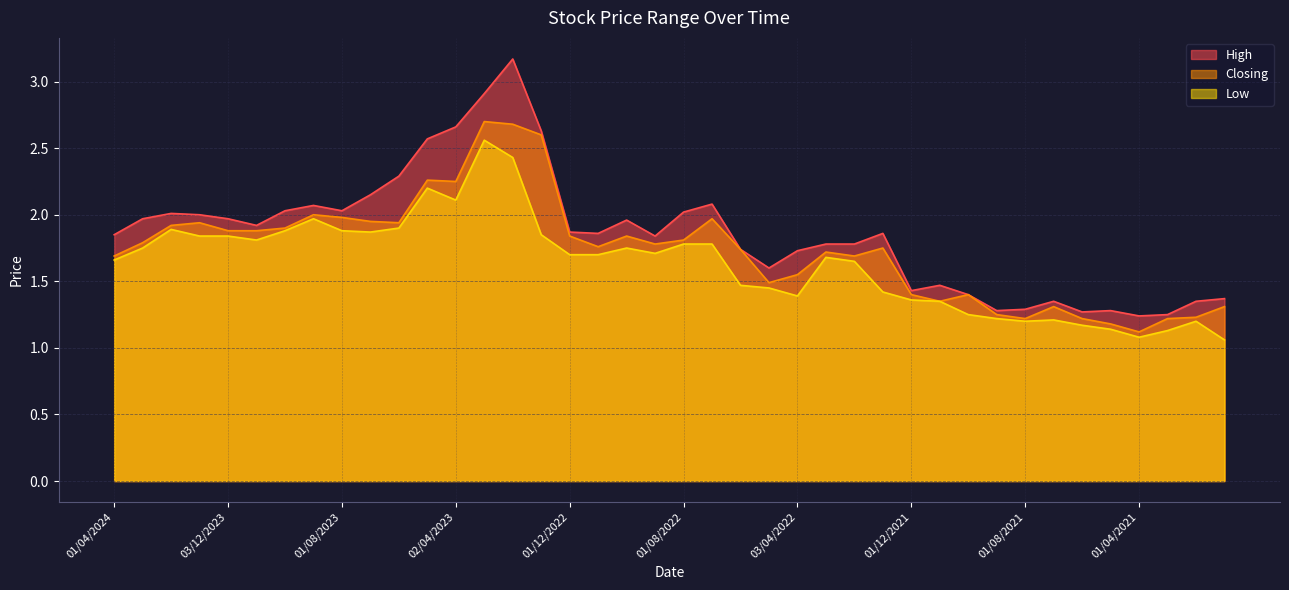

True or false: Closing and Low cross at least once.

False